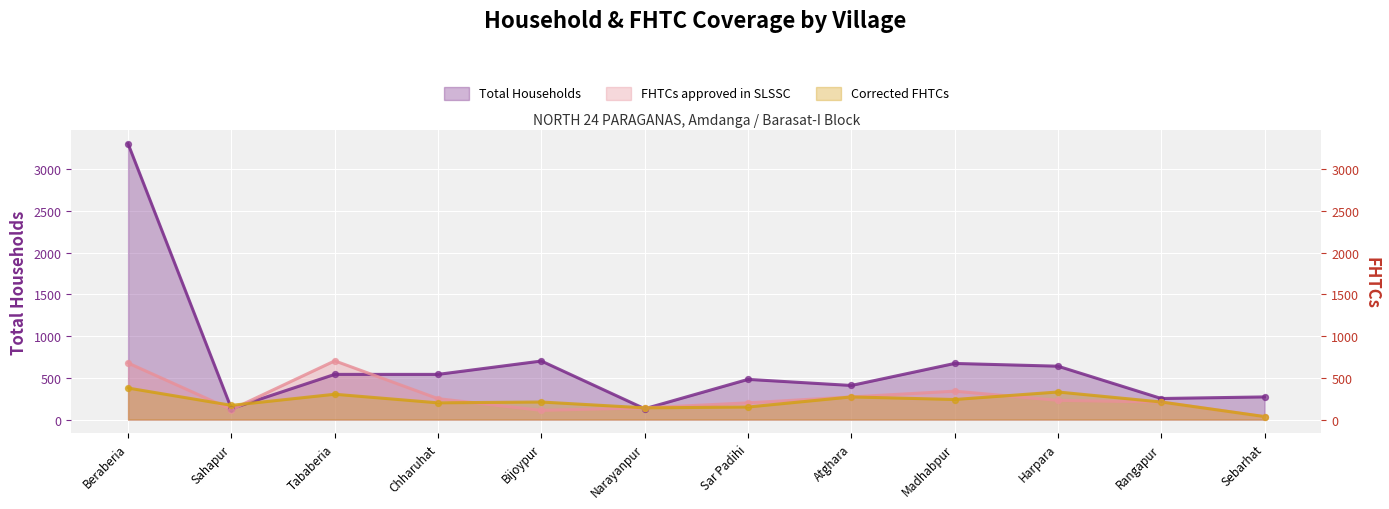

At how many categories does at least one series exceed 347?

8